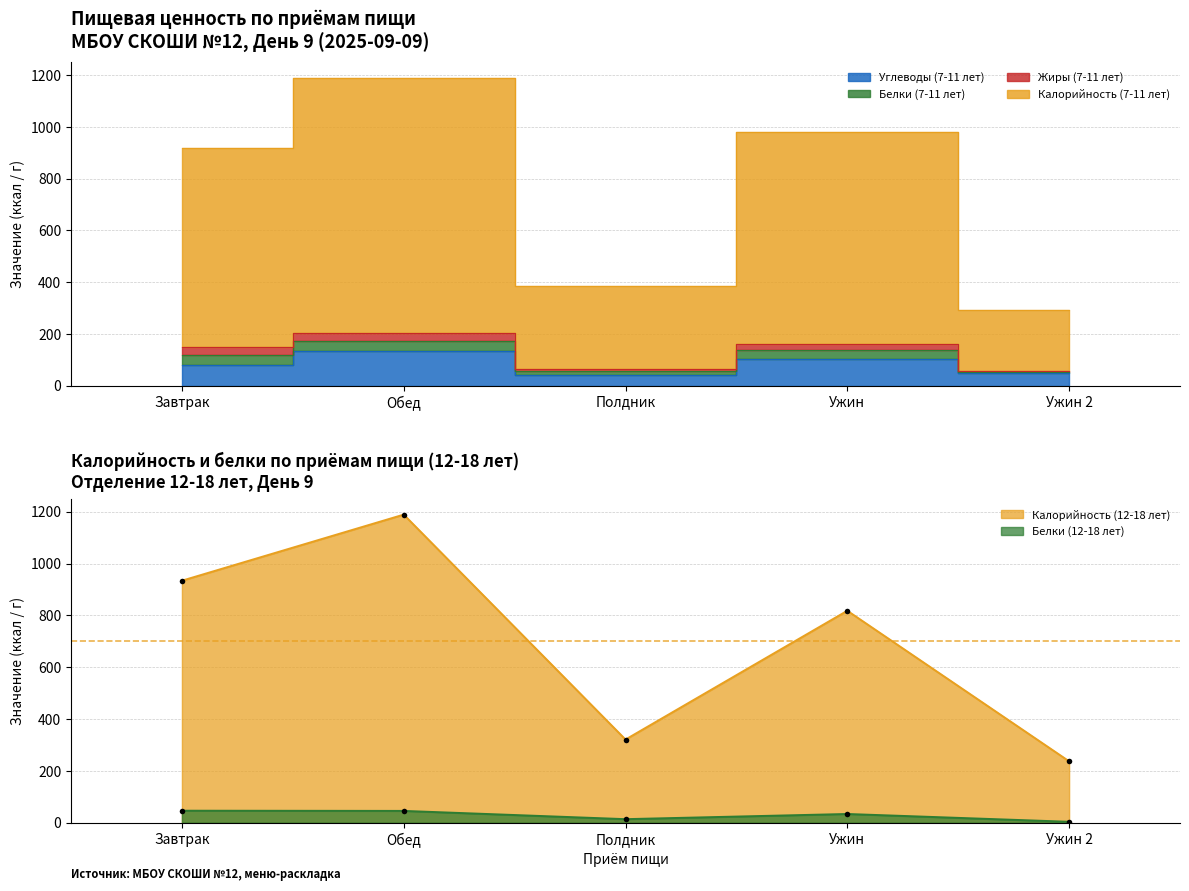

What is the difference between the Калорийность (12-18 лет) values at Полдник and Завтрак?

613.0